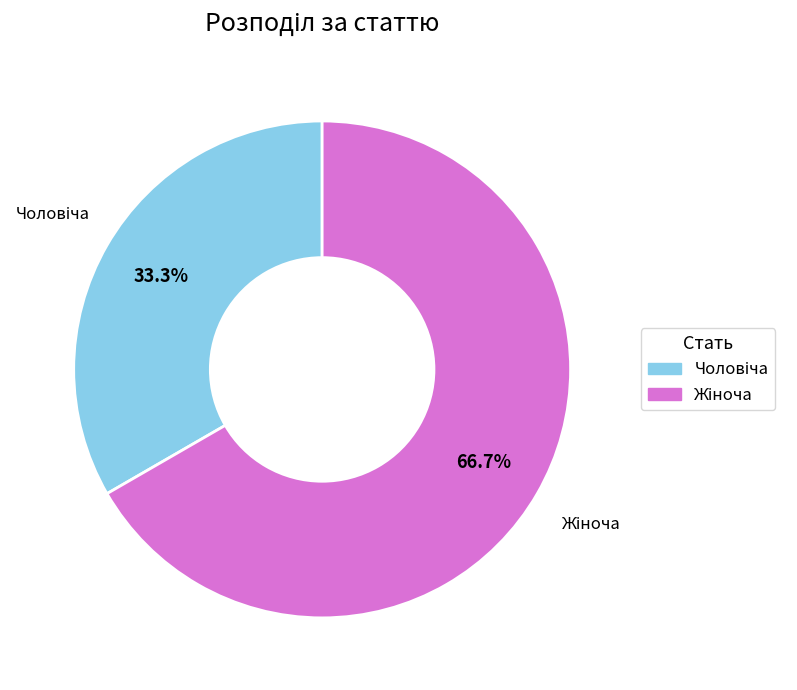

Is there a majority slice in this chart?

Yes